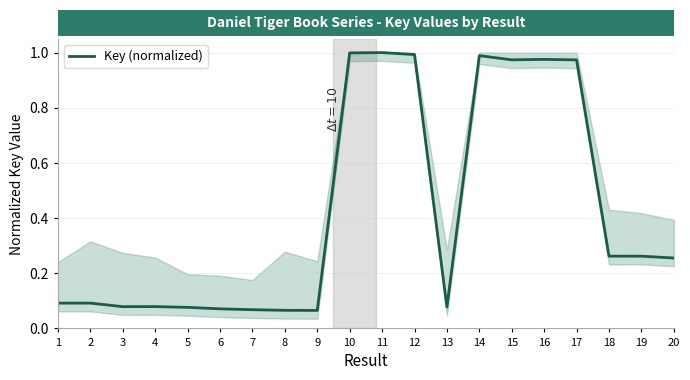

What is the change in value from 6 to 12?

+0.9